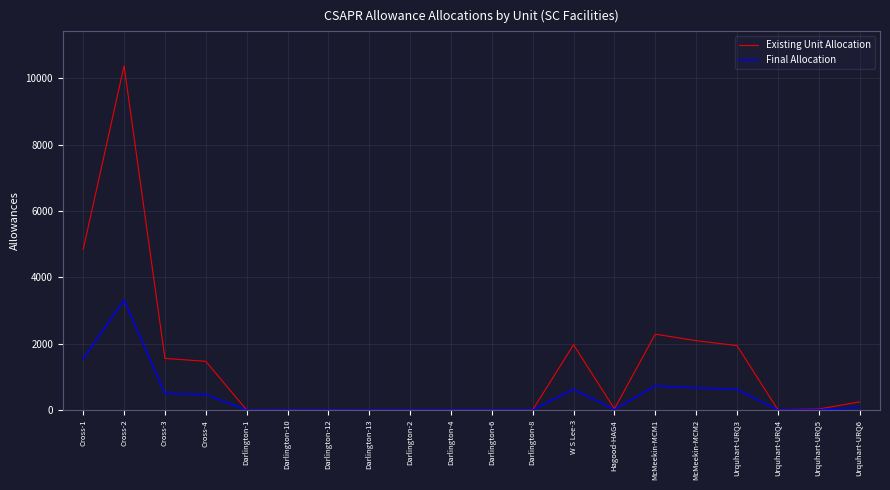

Which category has the highest value across all series?

Cross-2